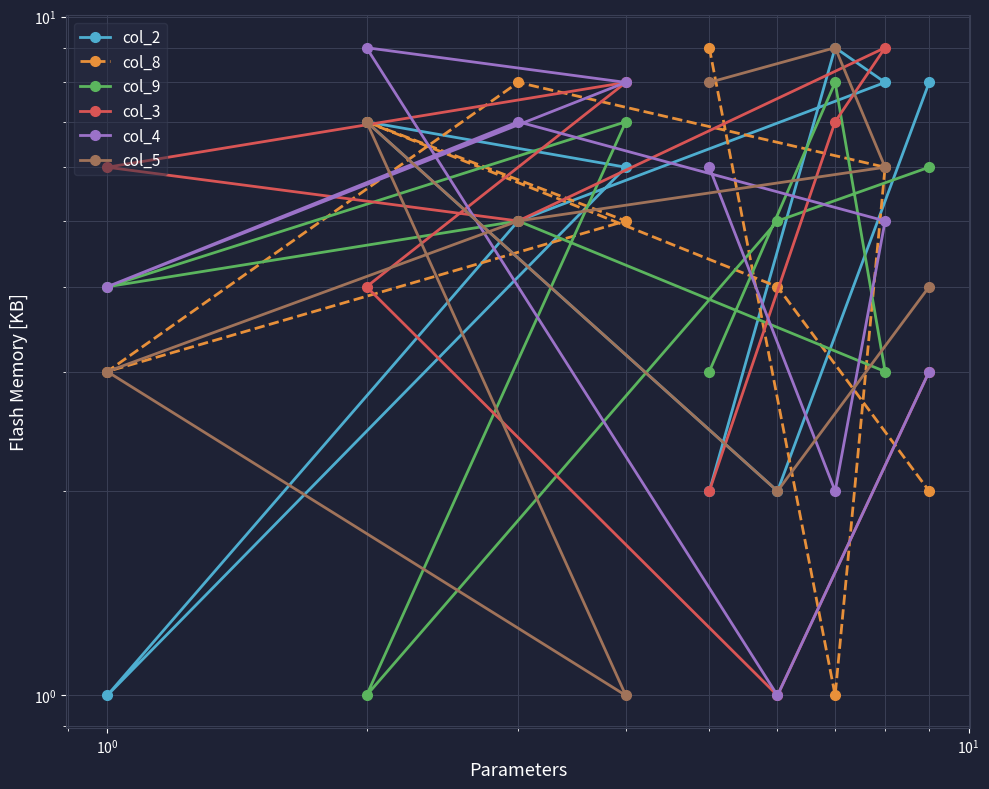

How many values in the col_9 series exceed 5?

3